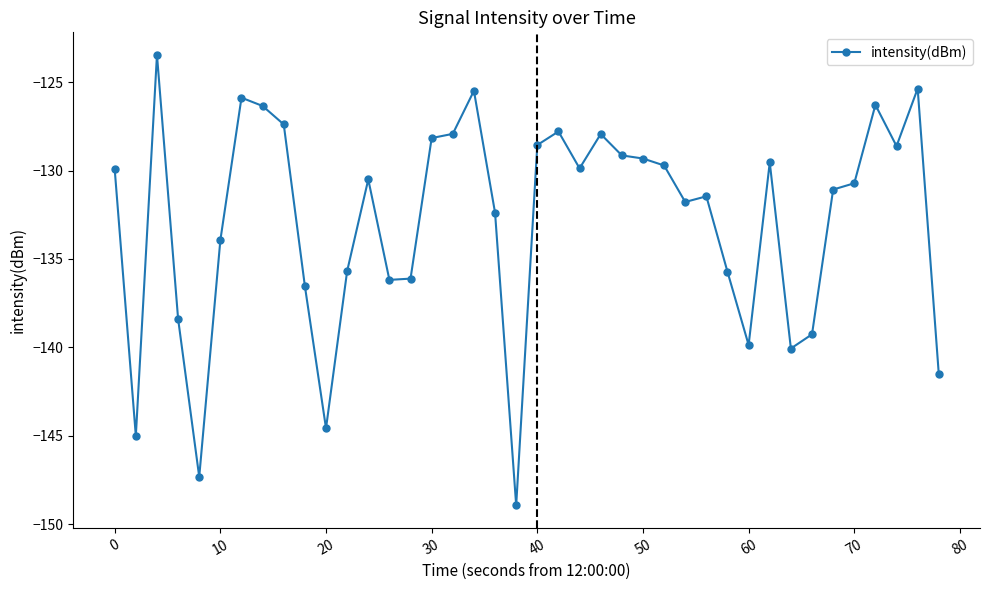

What is the minimum value shown in the chart?

-148.9